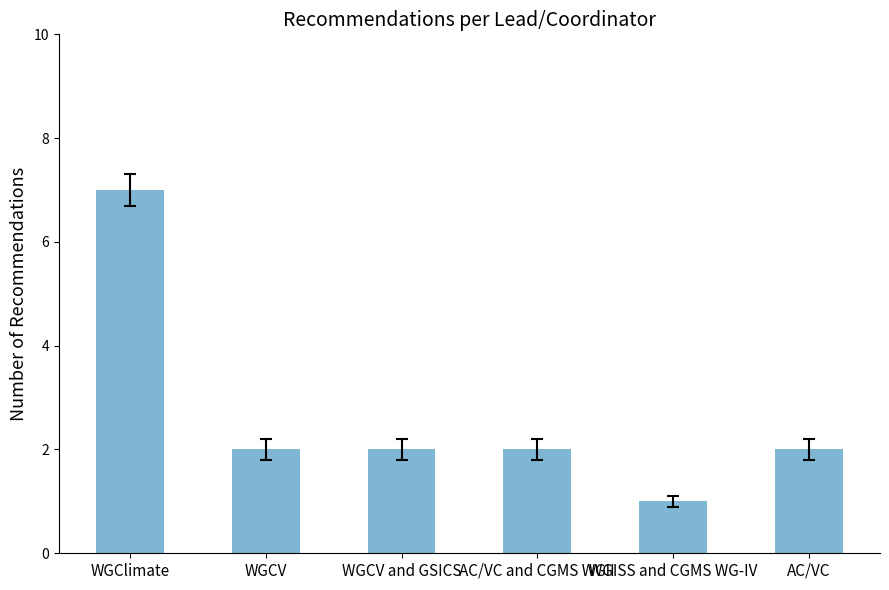

What is the difference between the maximum and minimum values?

6